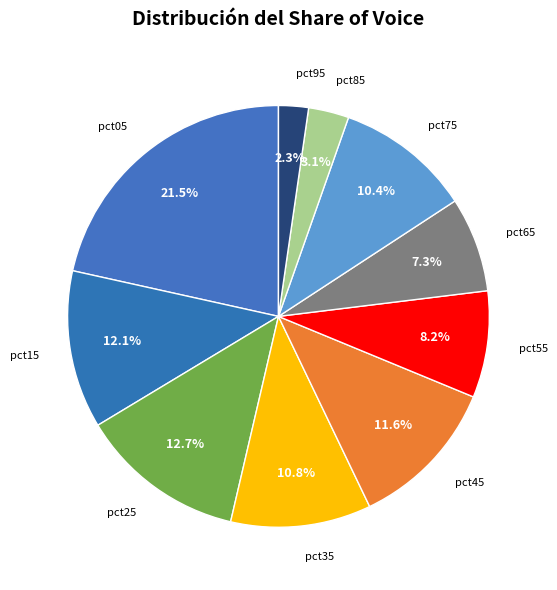

Which slice is the smallest?

pct95